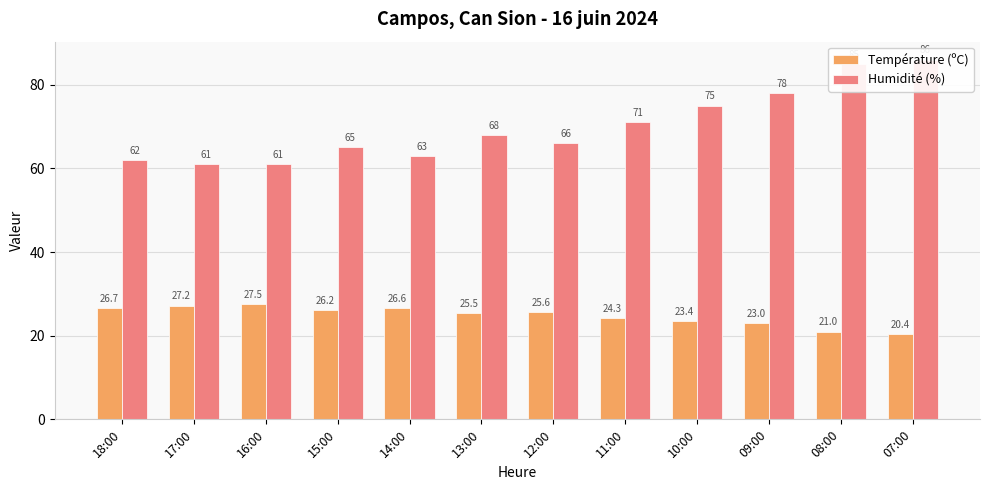

How many groups of bars are there?

12